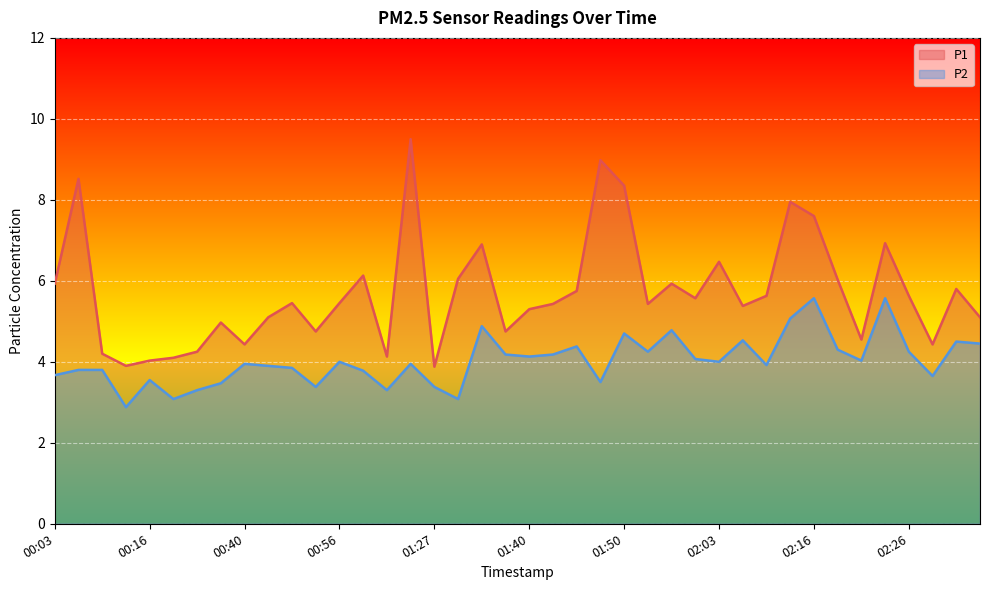

How many lines are shown in the chart?

2